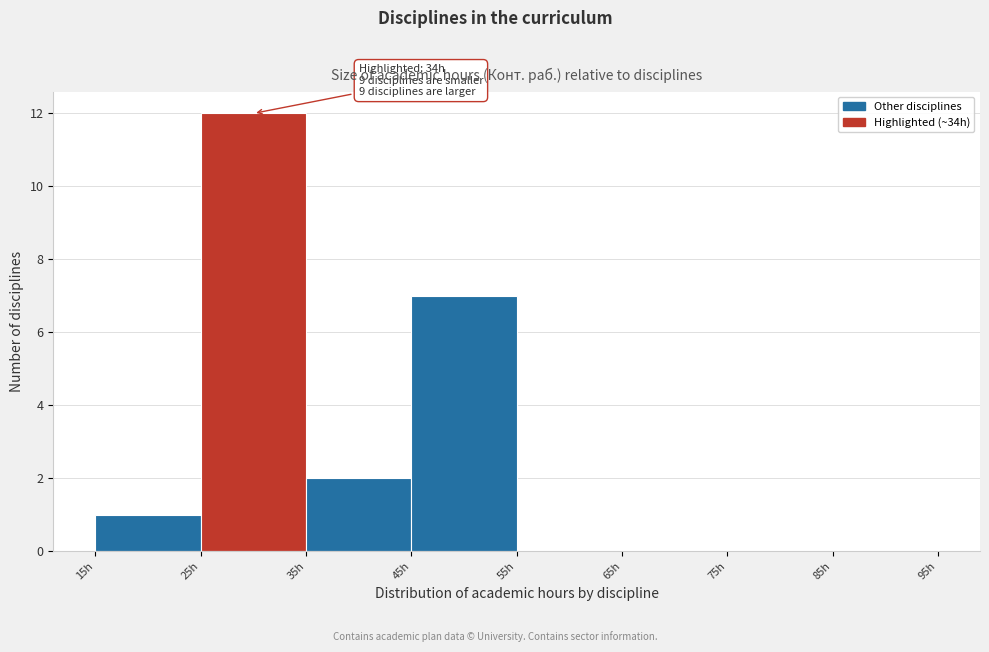

Over which range of the x-axis is the bar tallest?

25 to 35